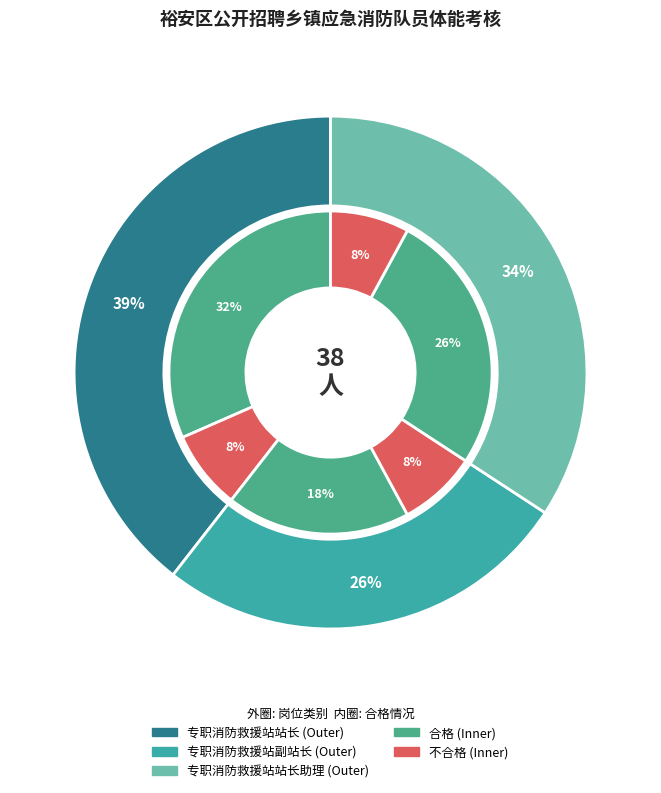

To the nearest percent, what is the difference between the 专职消防救援站站长 and 专职消防救援站站长助理 slice percentages?

5%